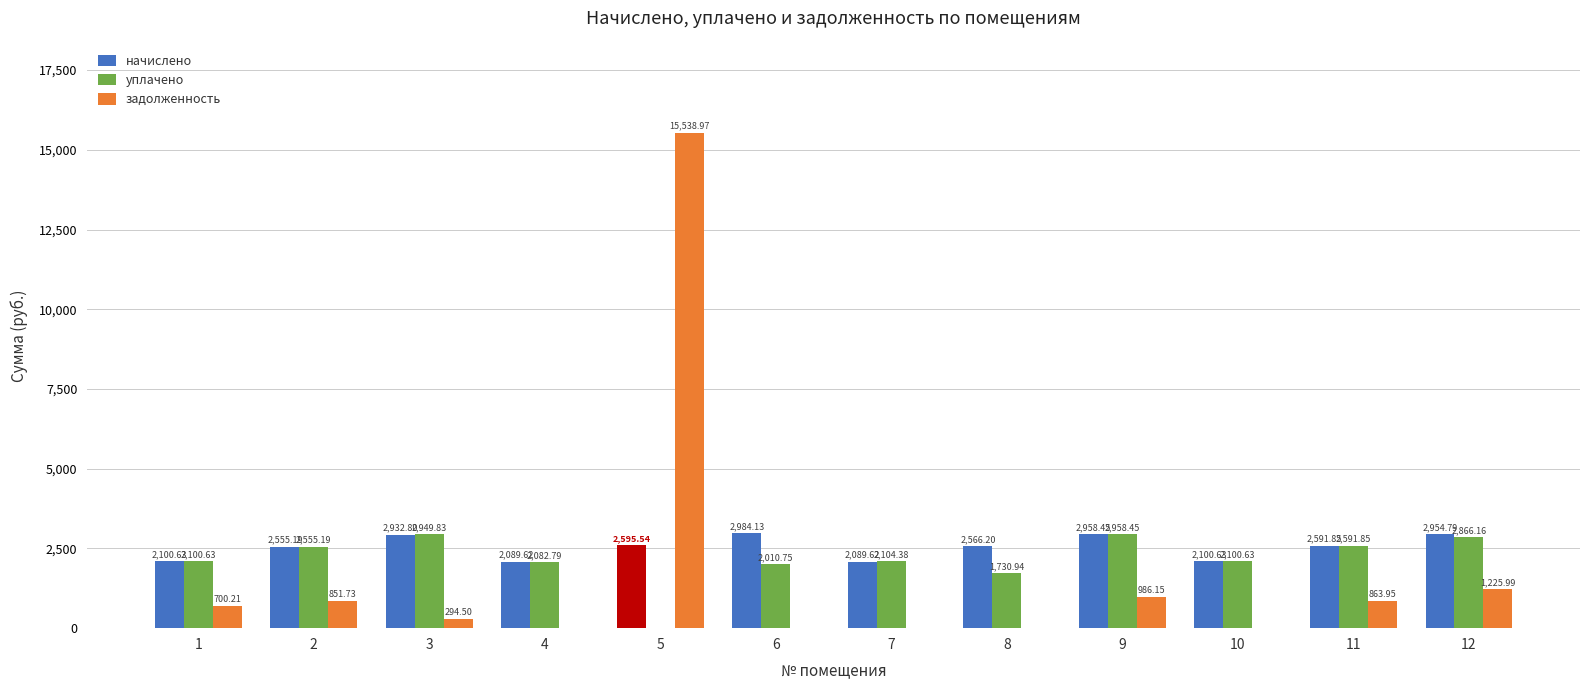

Between 4 and 6, which series saw the biggest shift?

начислено